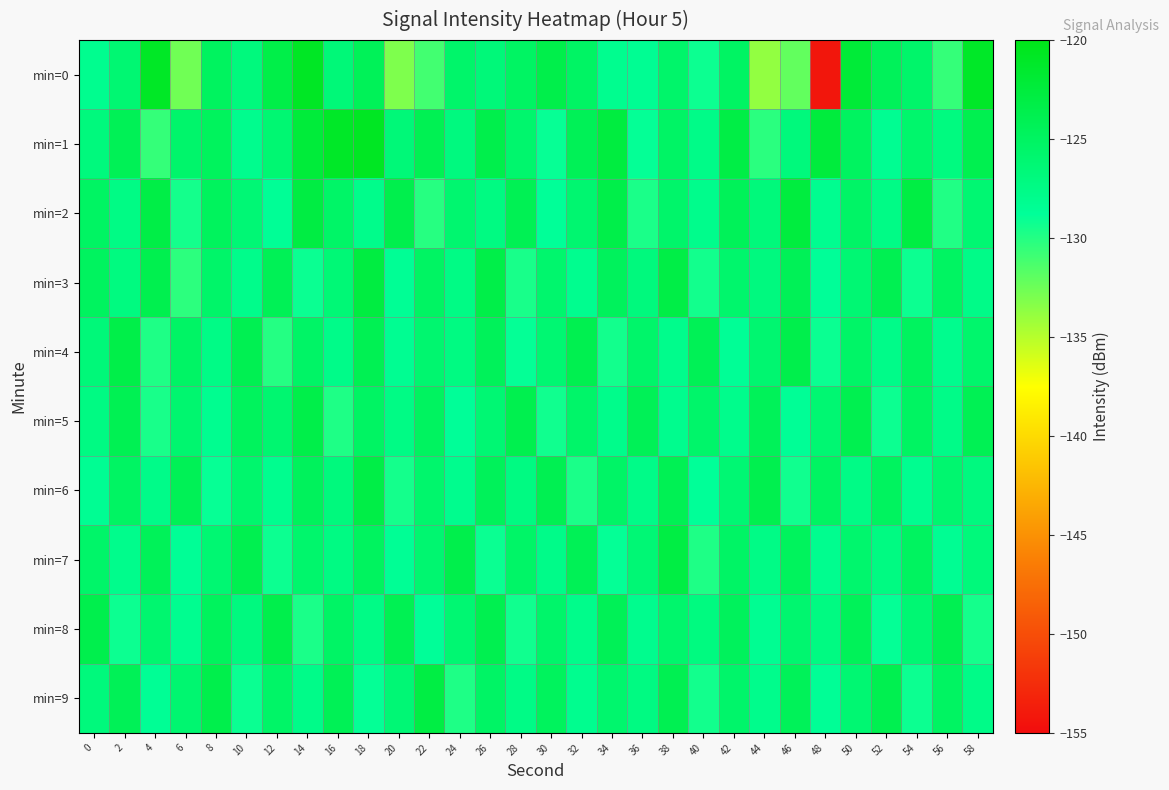

How many distinct data groups are displayed?

10